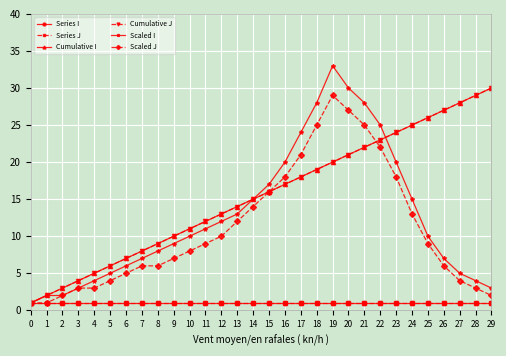

Does the chart display data point markers on the line(s)?

Yes